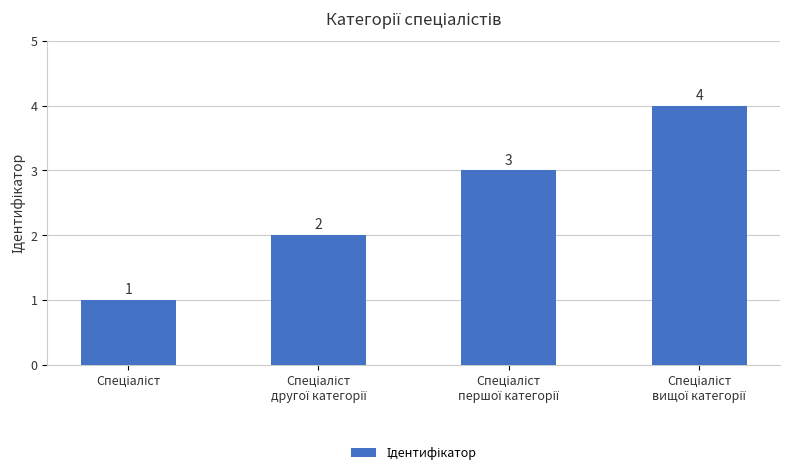

What is the minimum value shown in the chart?

1